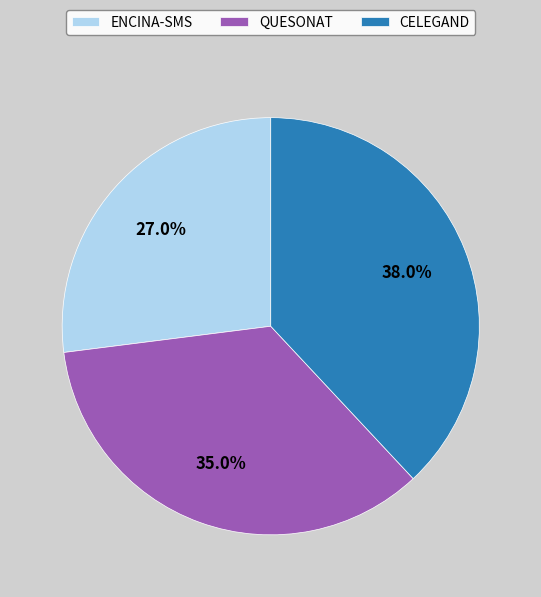

Which slice is the smallest?

ENCINA-SMS